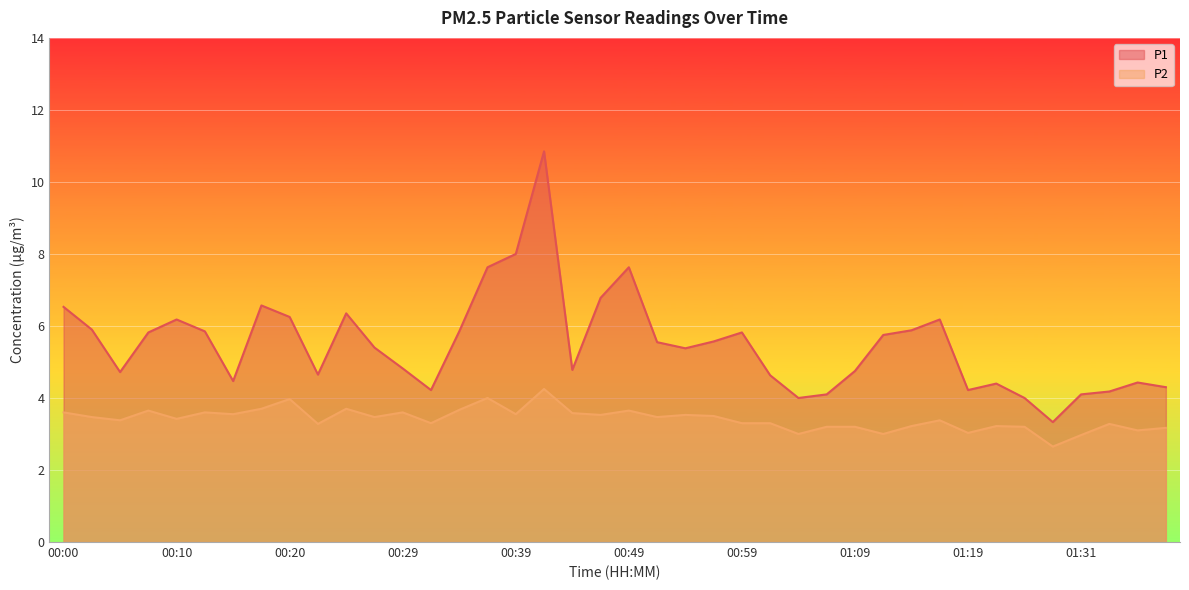

At which label does P1 reach its minimum?

01:29